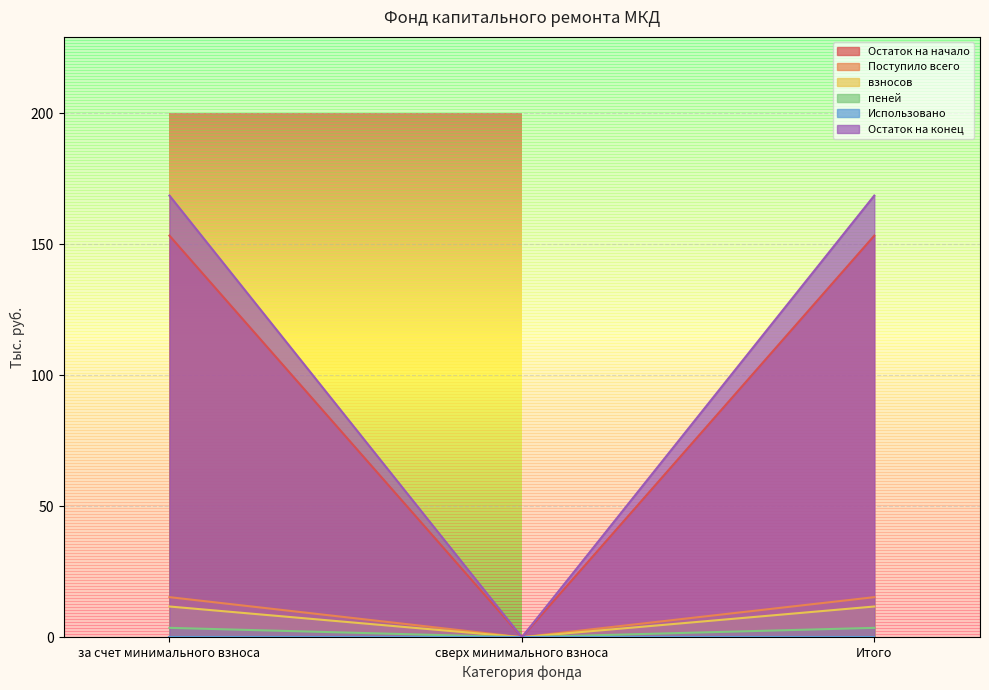

What is the approximate value of взносов at за счет минимального взноса?

11.7